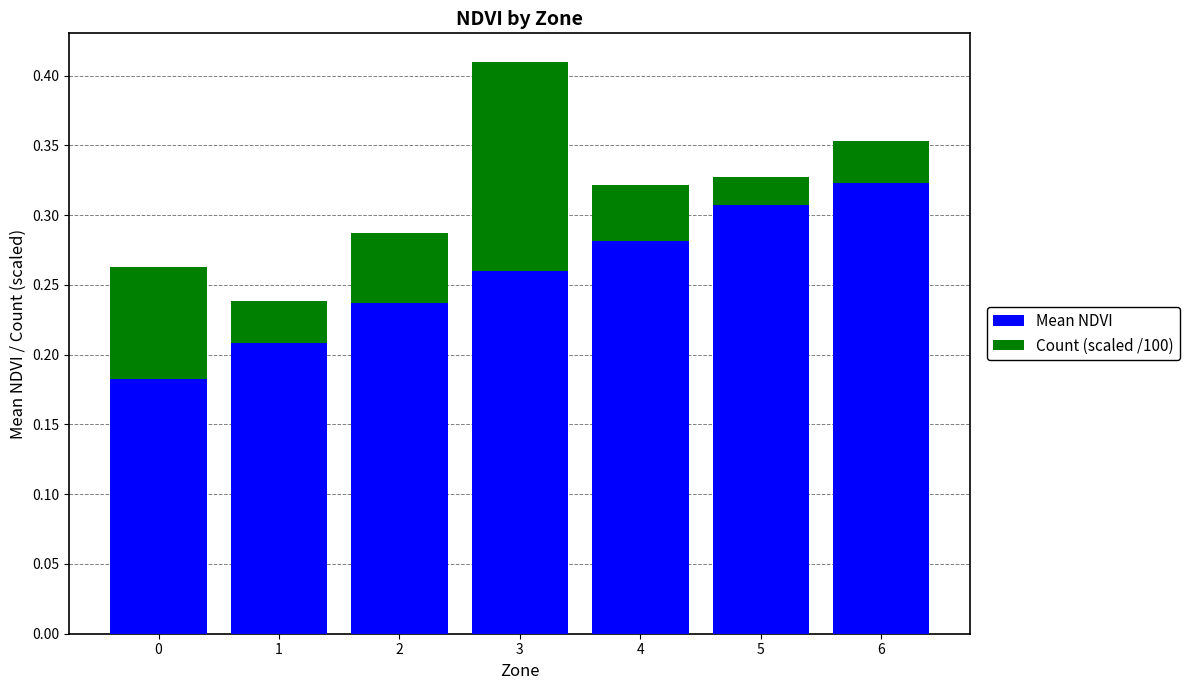

At which label does Mean NDVI reach its peak?

6